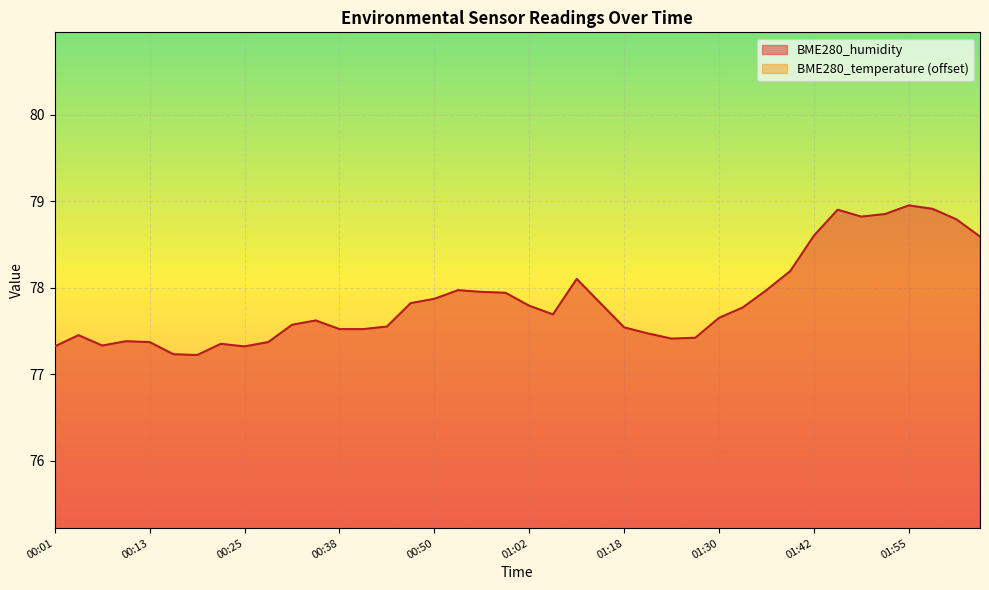

Reading left to right, transcribe all the data shown in this chart.

BME280_humidity: 77.3	77.5	77.3	77.4	77.4	77.2	77.2	77.3	77.3	77.4	77.6	77.6	77.5	77.5	77.5	77.8	77.9	78.0	78.0	77.9	77.8	77.7	78.1	77.8	77.5	77.5	77.4	77.4	77.7	77.8	78.0	78.2	78.6	78.9	78.8	78.8	79.0	78.9	78.8	78.6
BME280_temperature: 73.5	73.5	73.5	73.5	73.5	73.4	73.4	73.4	73.3	73.3	73.3	73.4	73.3	73.3	73.2	73.2	73.3	73.3	73.3	73.3	73.2	73.2	73.1	73.1	73.0	72.9	72.8	72.7	72.6	72.6	72.5	72.4	72.4	72.4	72.4	72.5	72.6	72.6	72.7	72.7